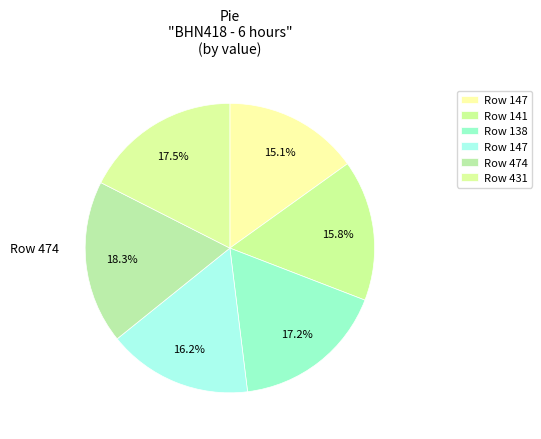

How many slices are in this pie chart?

6